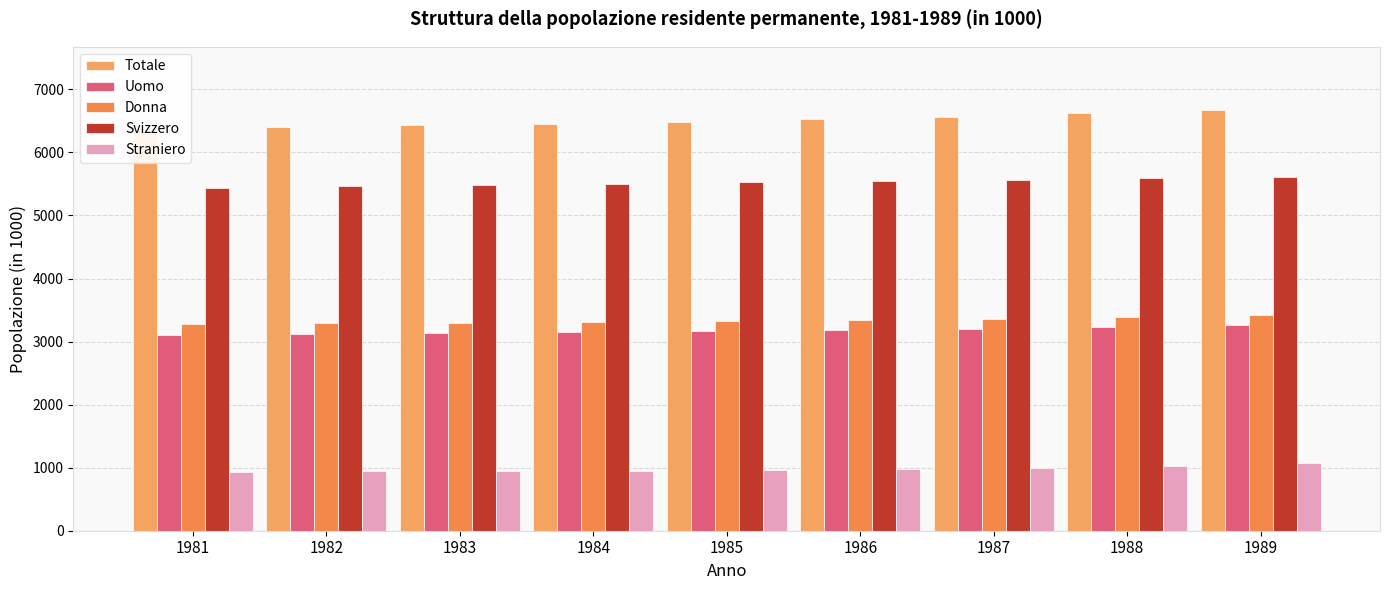

List the labels in order of Straniero value, smallest first.

1981, 1983, 1982, 1984, 1985, 1986, 1987, 1988, 1989